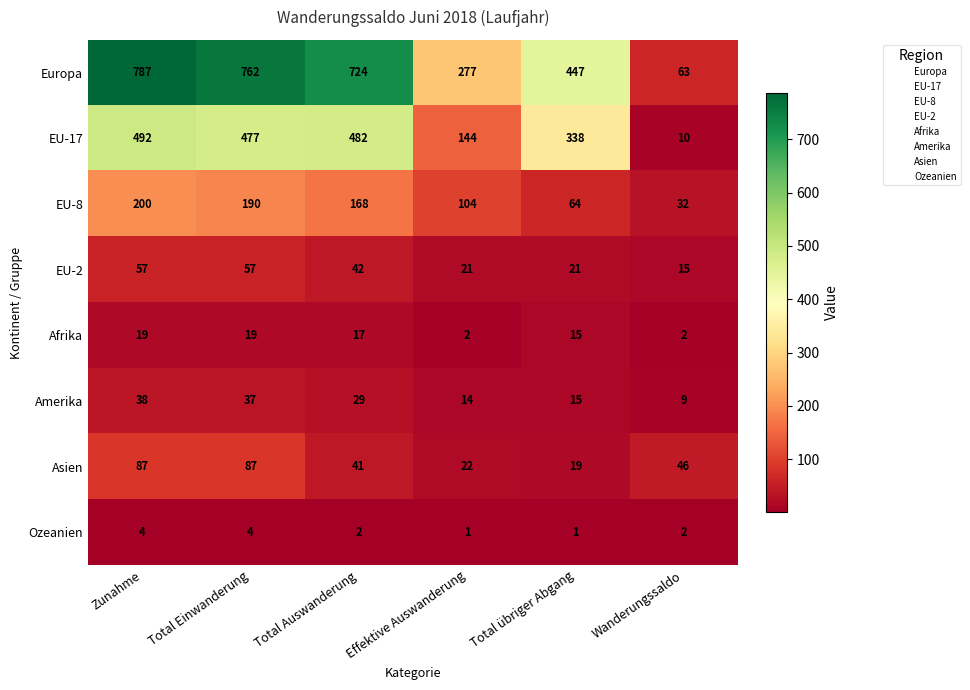

What is the smallest value displayed?

1